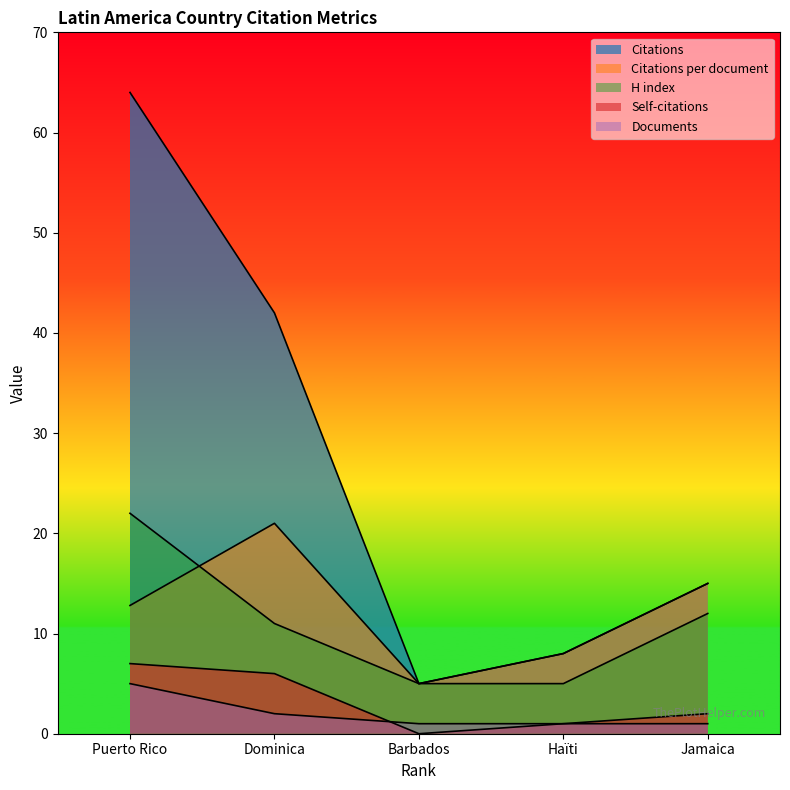

What is the value of the H index point at the 1st from the left?

22.0